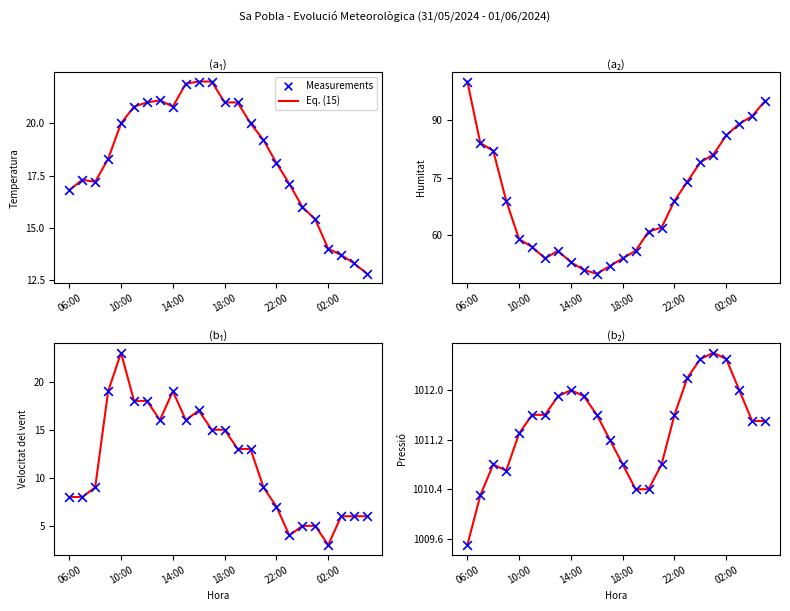

At which category is the sum across all series the highest?

19